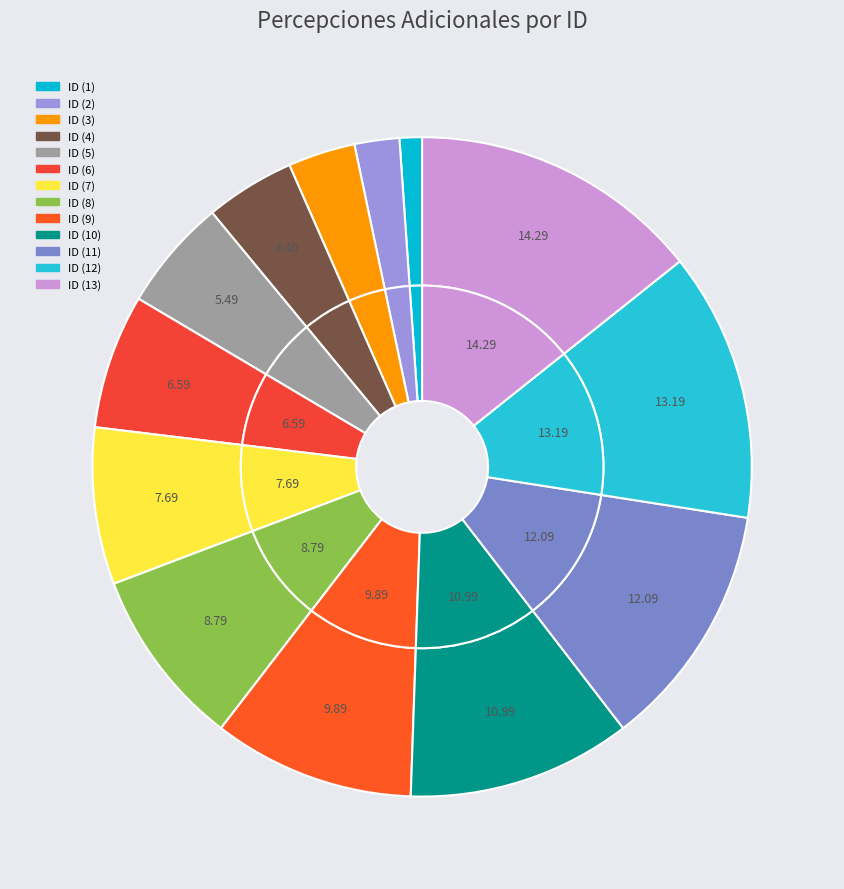

True or false: VALES DE FIN DE AÑO (2) accounts for 9% of the total.

False